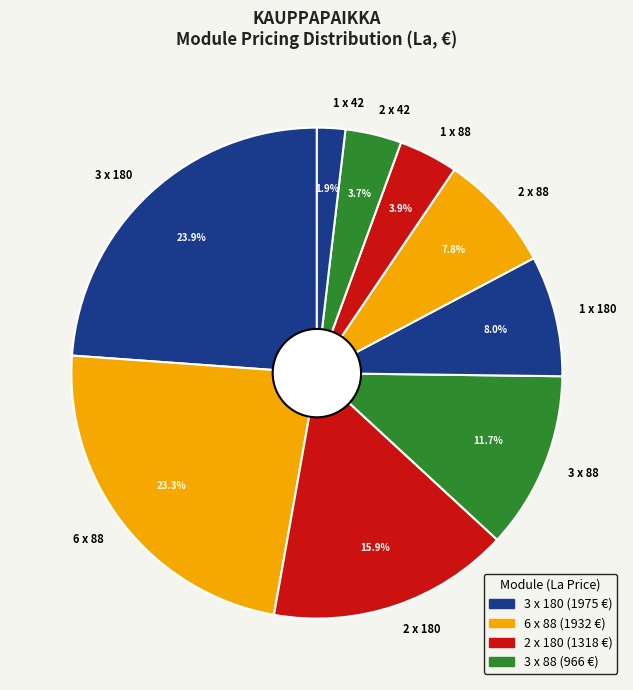

To the nearest percent, what percentage of the pie is 1 x 88?

4%